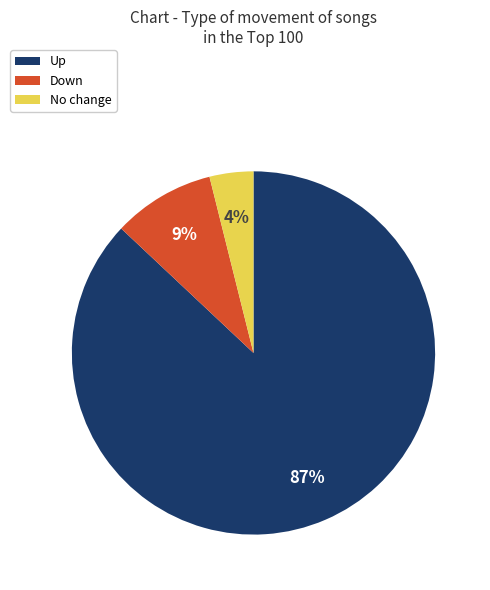

Which has a higher value, Down or No change?

Down